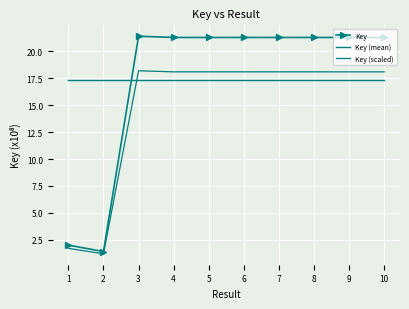

Is the value of Key (scaled) at 10 greater than the value of Key at 10?

No